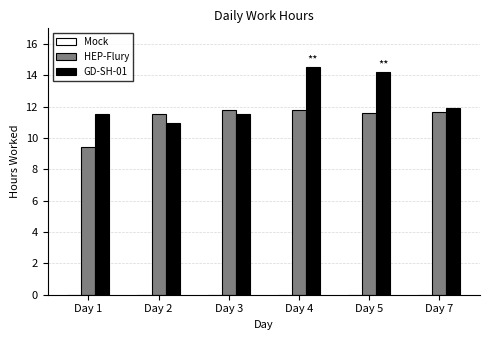

What is the total value across all series at Day 7?

23.6